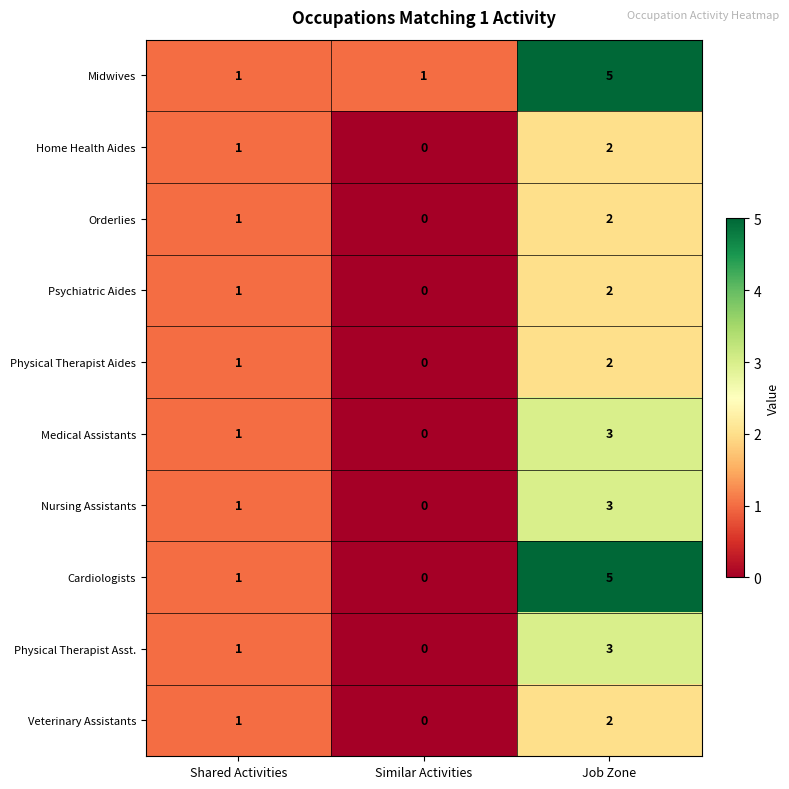

Where is Cardiologists nearest to the value 2?

Shared Activities